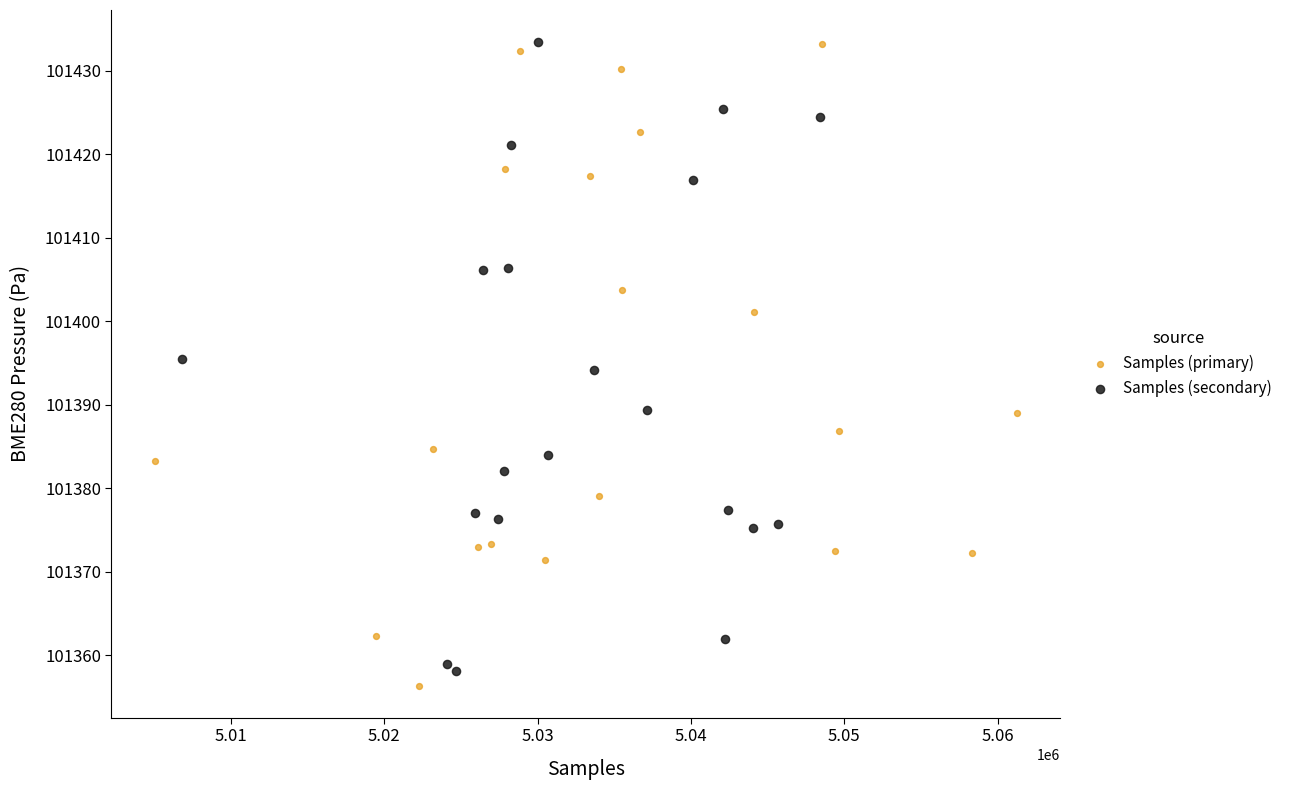

What are all the series names shown in the legend?

Samples (primary), Samples (secondary)